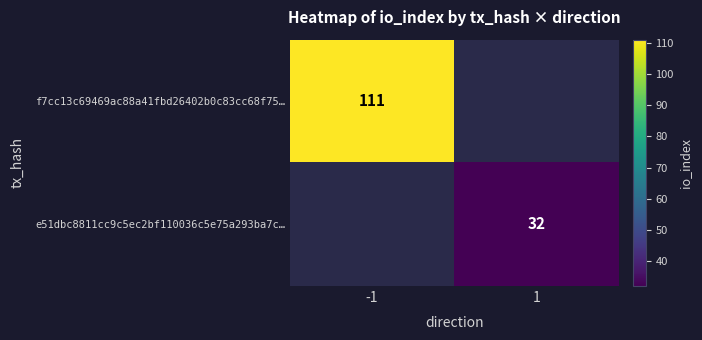

At how many categories does at least one series exceed 107?

1